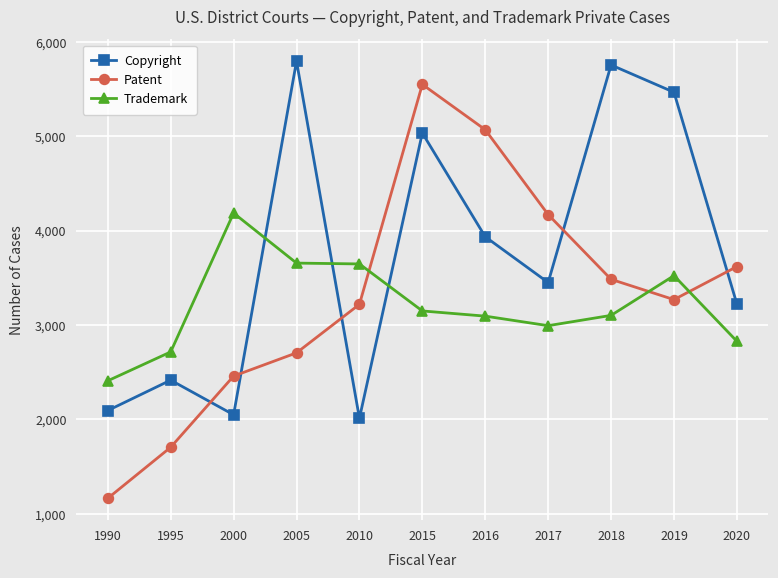

Count the number of data series in this chart.

3